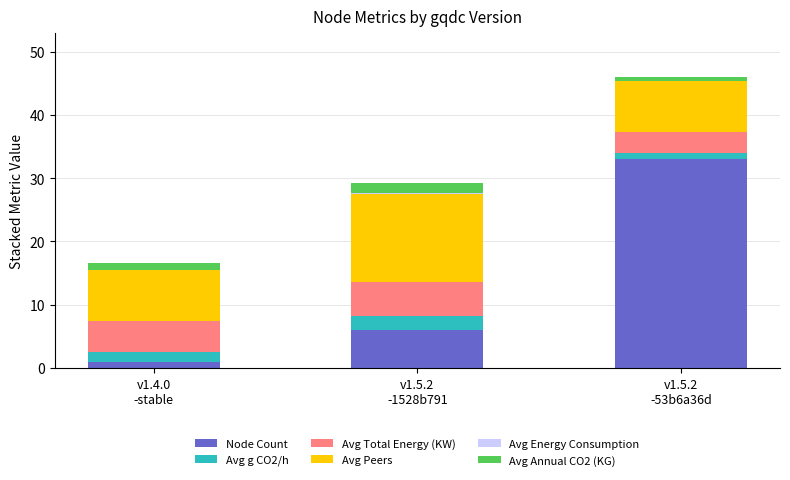

At which category is the sum across all series the highest?

v1.5.2
-53b6a36d